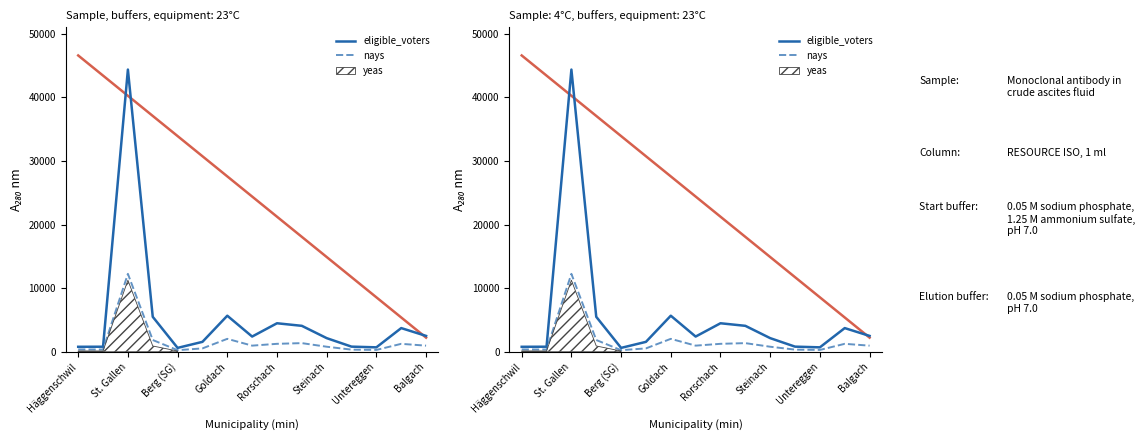

Which series has the largest range (max minus min)?

eligible_voters